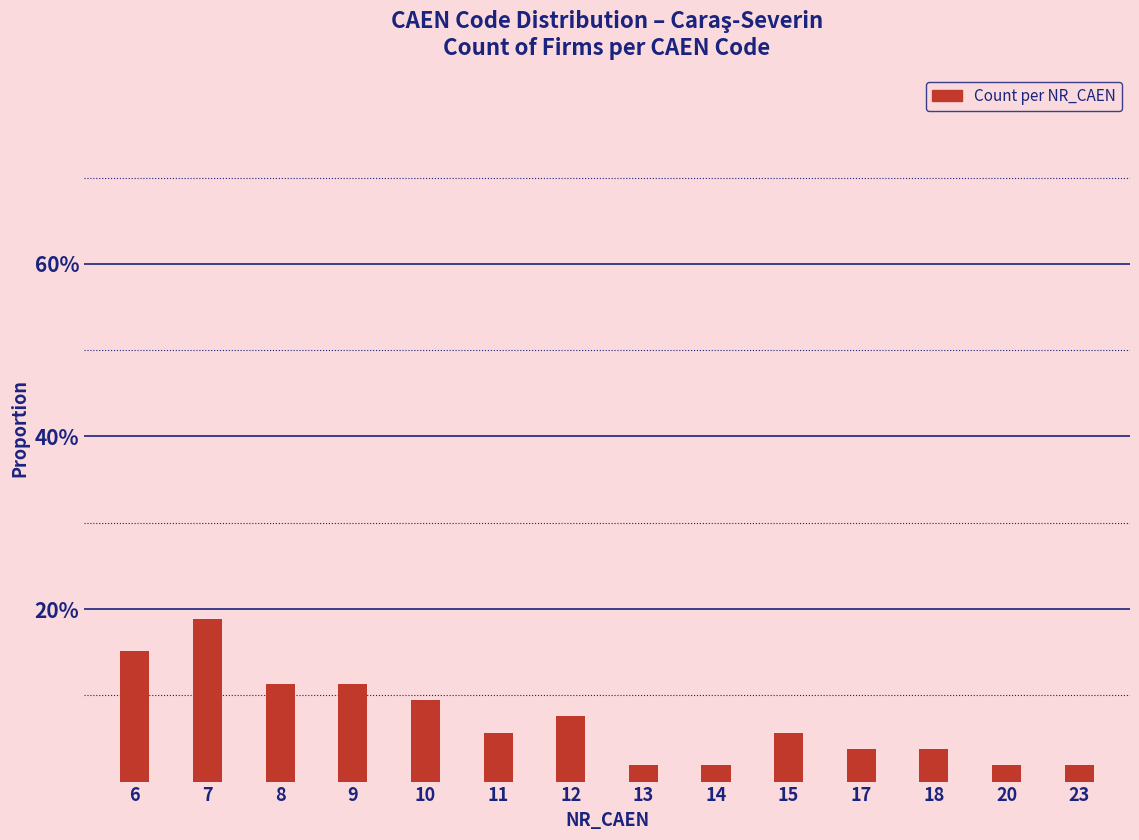

Reading left to right, transcribe all the data shown in this chart.

6=0.2	7=0.2	8=0.1	9=0.1	10=0.1	11=0.1	12=0.1	13=0.0	14=0.0	15=0.1	17=0.0	18=0.0	20=0.0	23=0.0